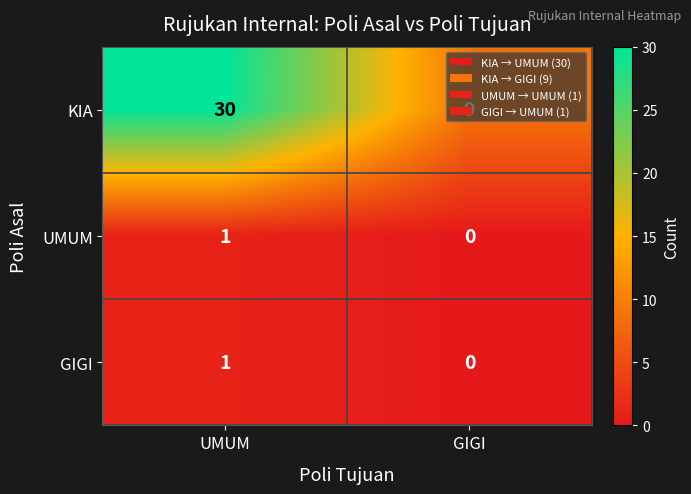

At which category does the chart reach its minimum across all series?

GIGI